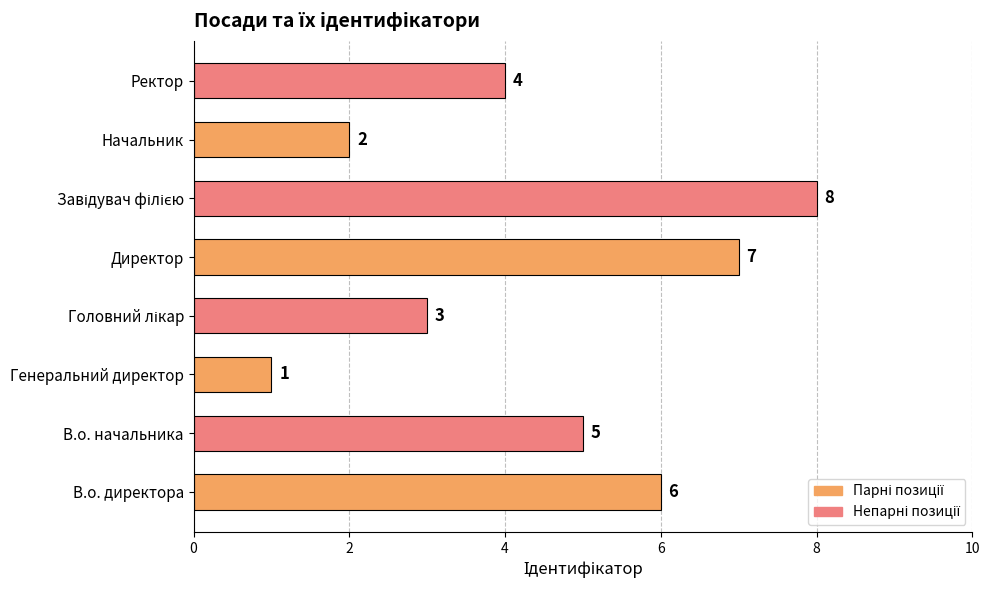

At which label is the value closest to 4?

Ректор